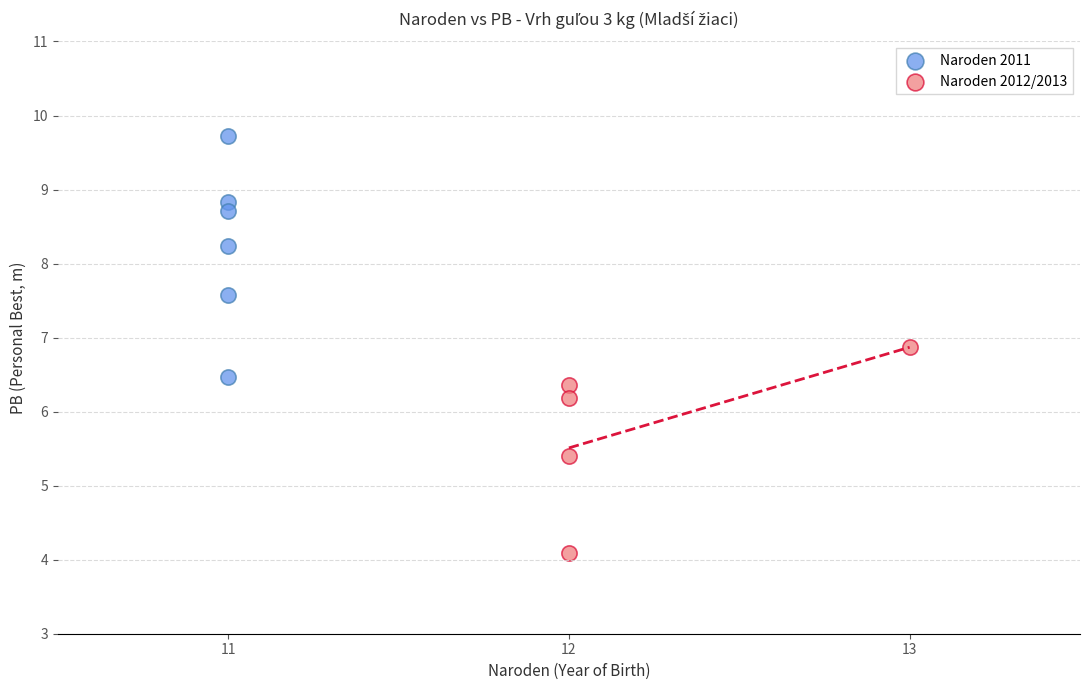

Which series reaches the maximum Y coordinate?

Naroden 2011